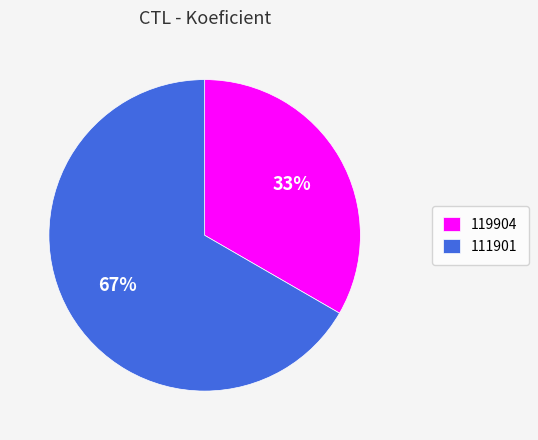

Which category accounts for the majority?

111901